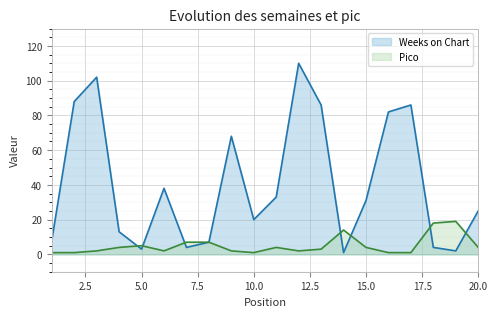

Which series changed the most between 10 and 12?

Weeks on Chart